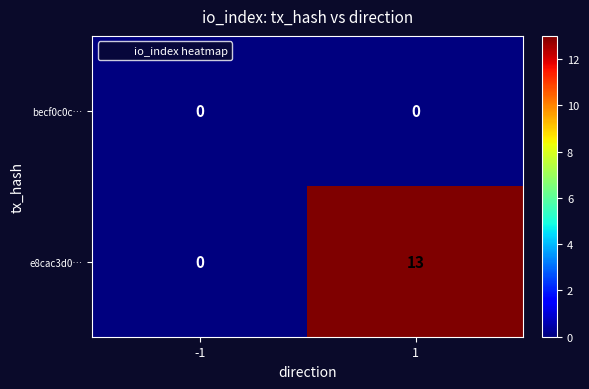

Which series has the largest total across all categories?

e8cac3d0…